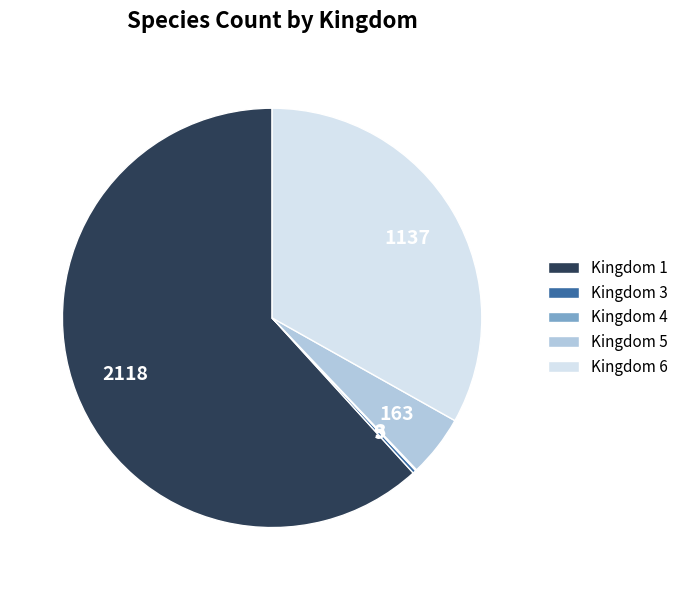

Is there a majority slice in this chart?

Yes